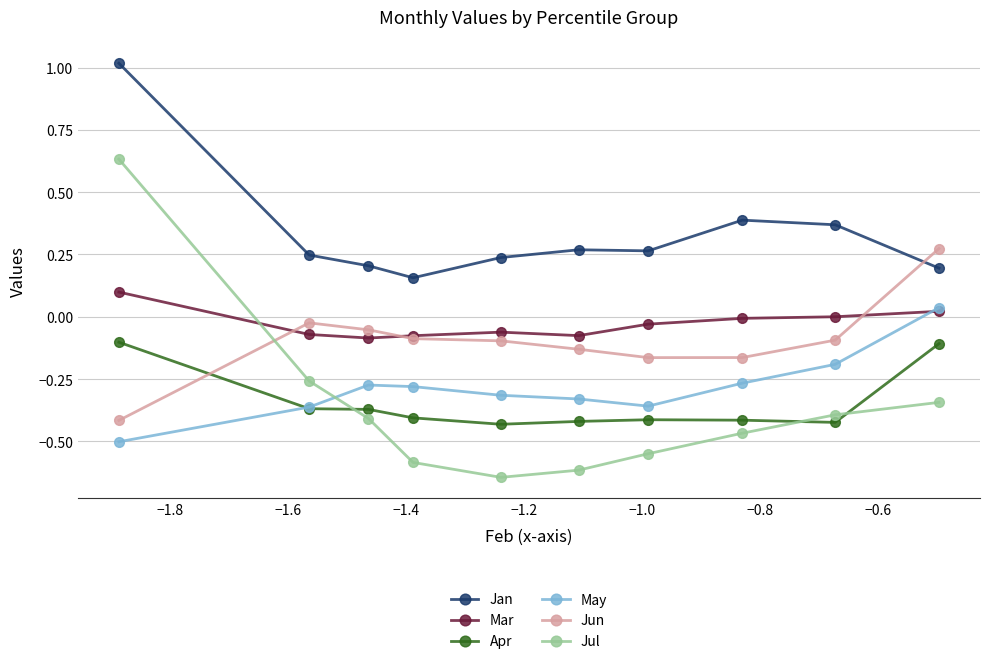

At how many categories does at least one series exceed 0?

10